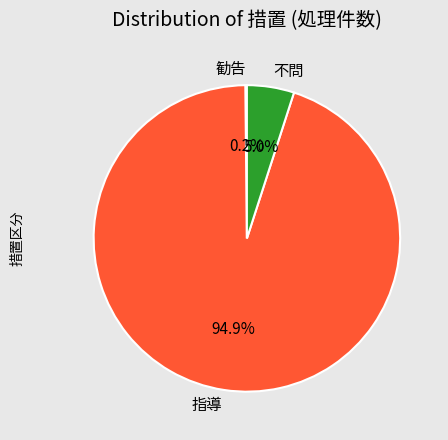

Which slice is the largest?

指導